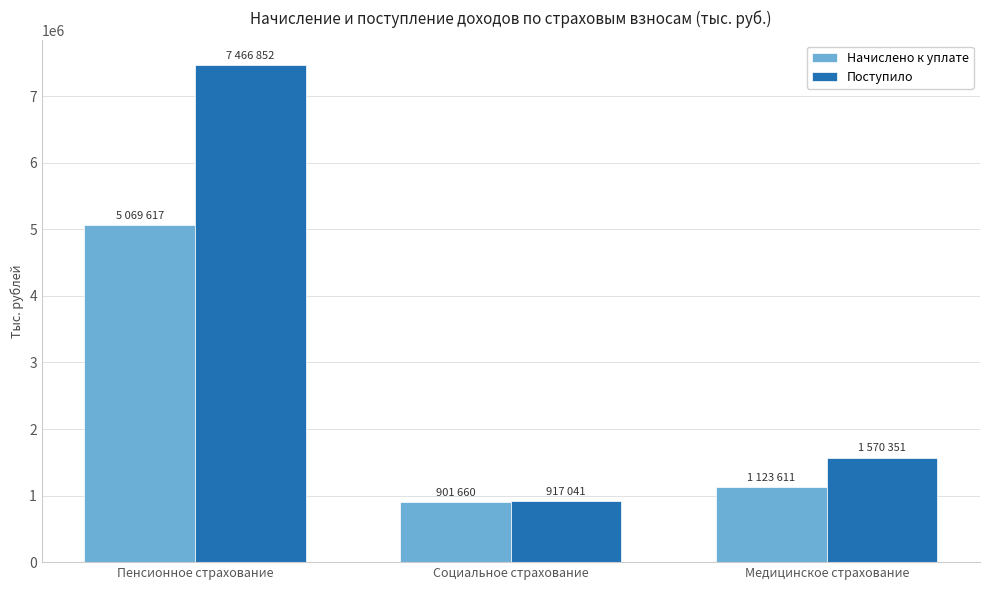

At how many categories does at least one series exceed 6932701?

1